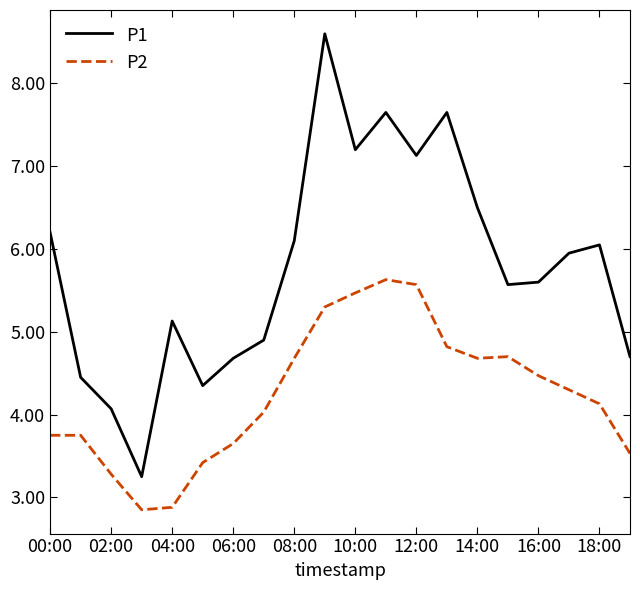

What is the maximum value for P2?

5.6